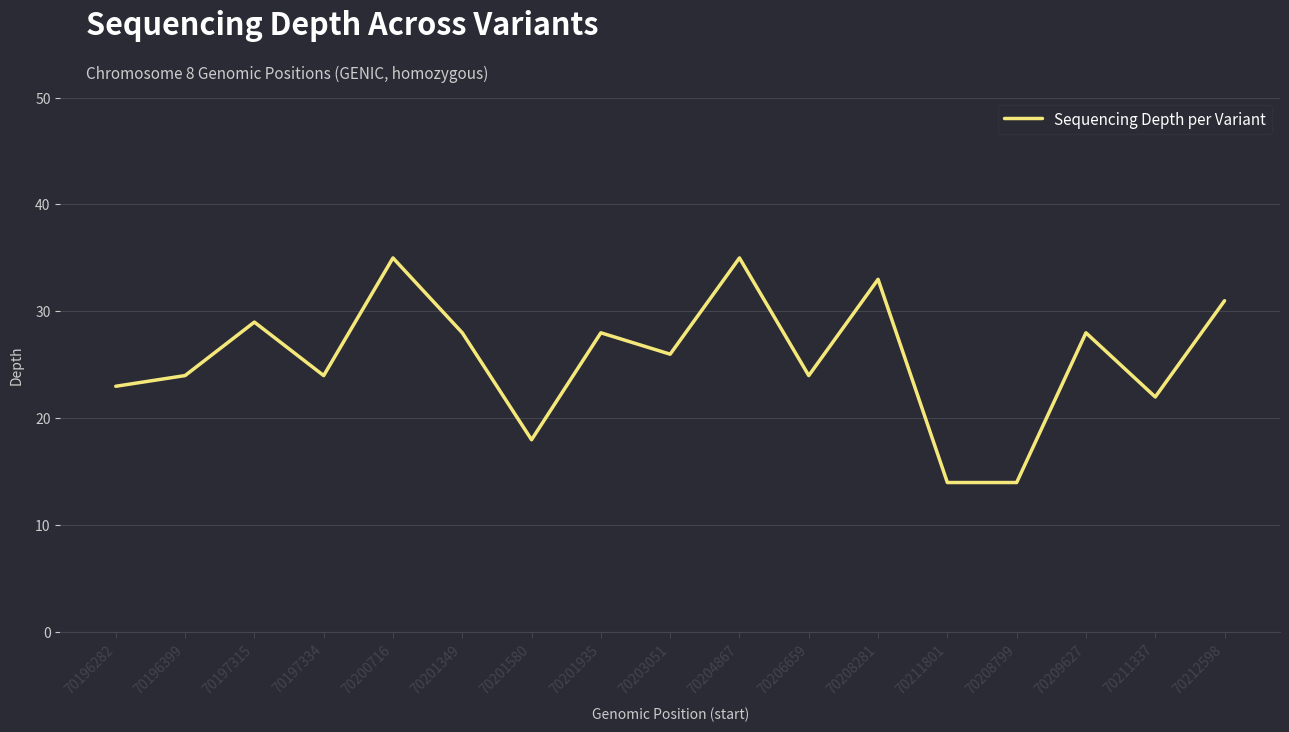

What position from the left is 70212598?

17